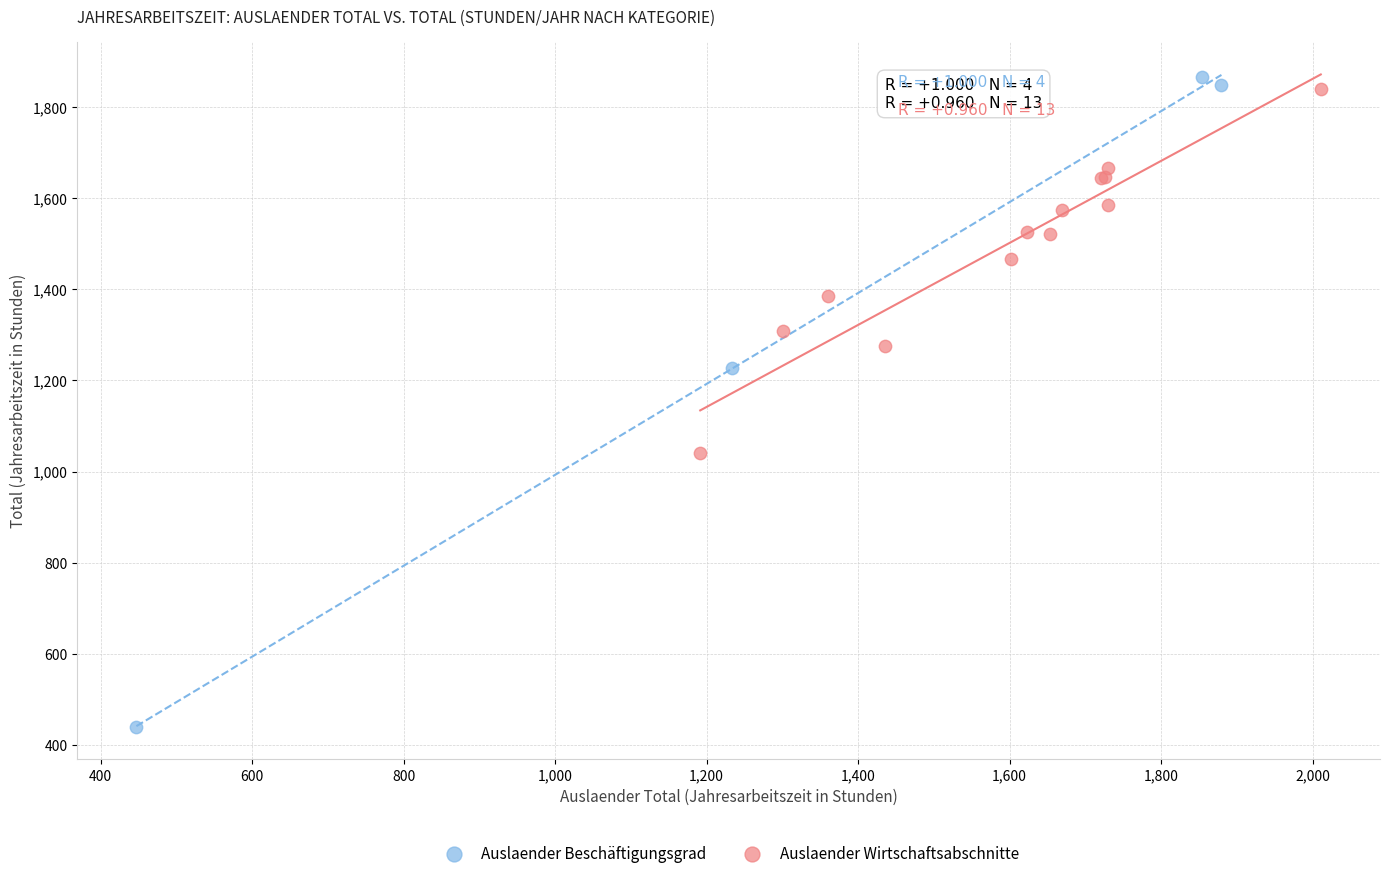

Which series has the largest Y range (max minus min)?

Auslaender Beschäftigungsgrad